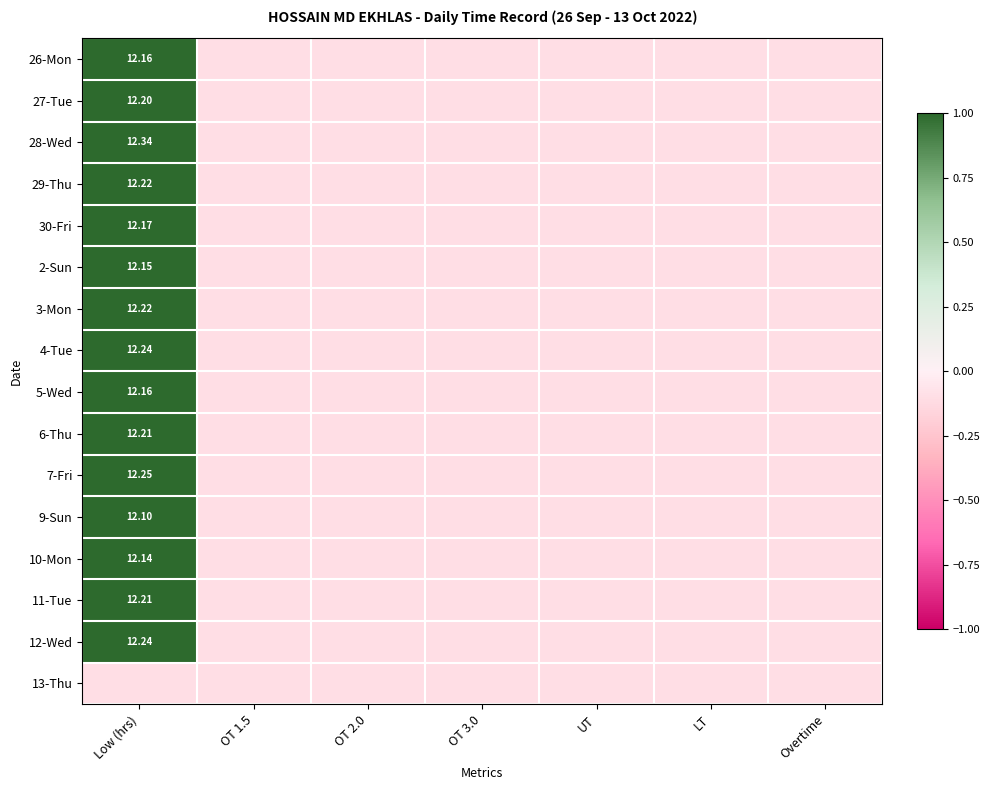

The 9-Sun series shows -0.1 at OT 2.0. True or false?

True